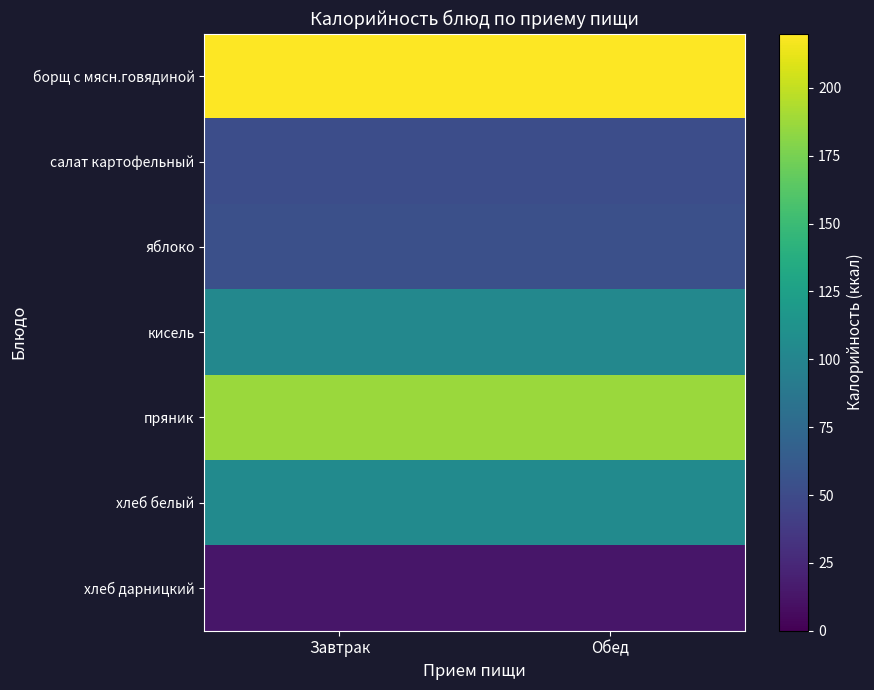

Count the number of categories in the chart.

2